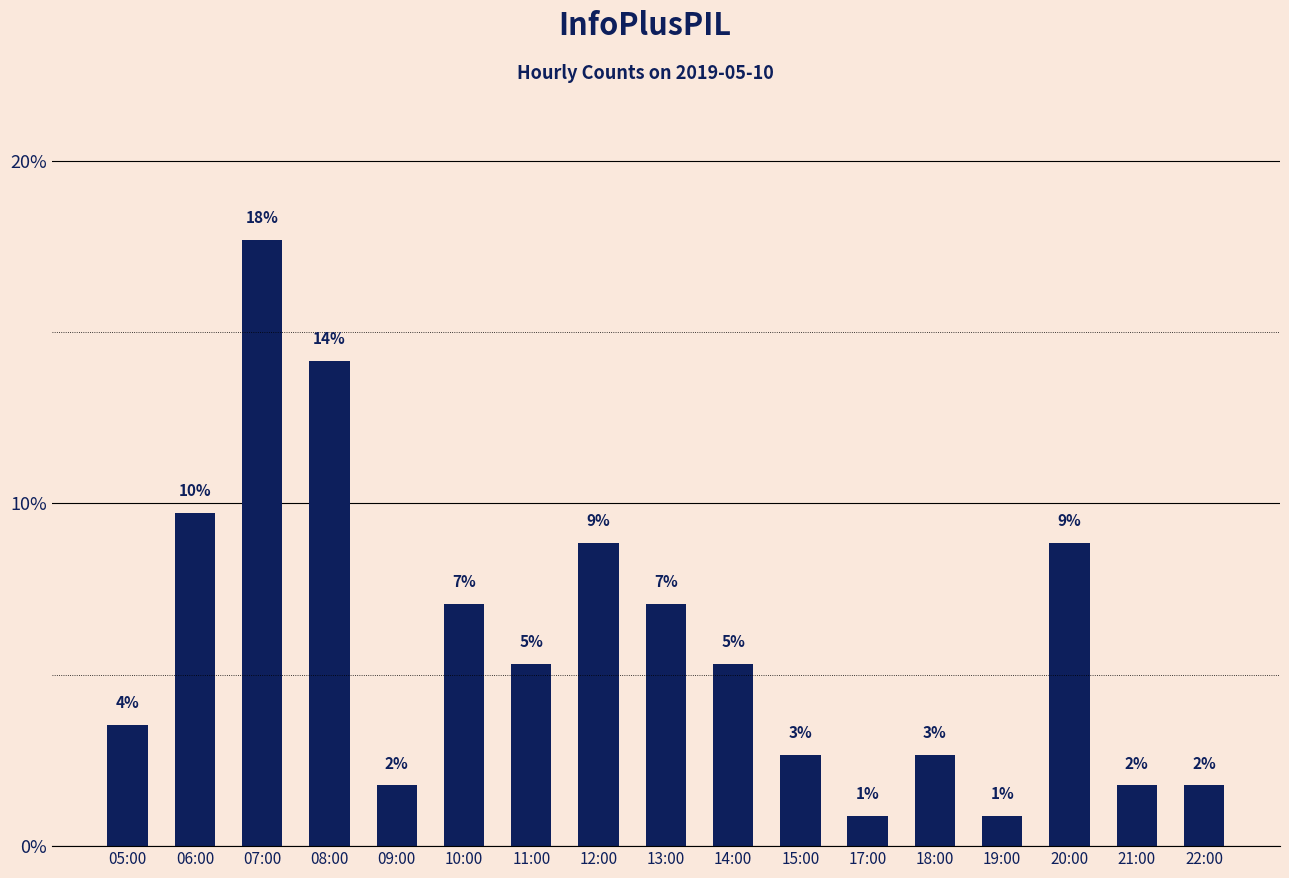

At which label is the value closest to 9?

12:00